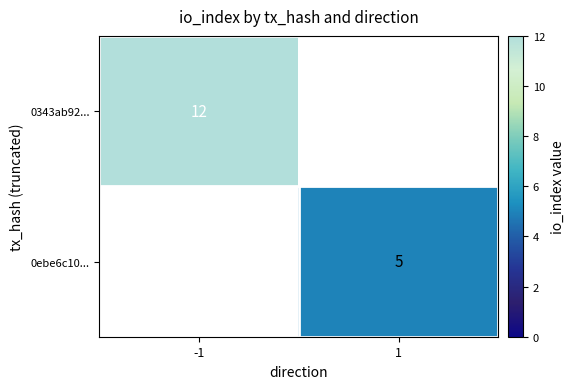

The value of 0ebe6c10... at 1 is 1. True or false?

False